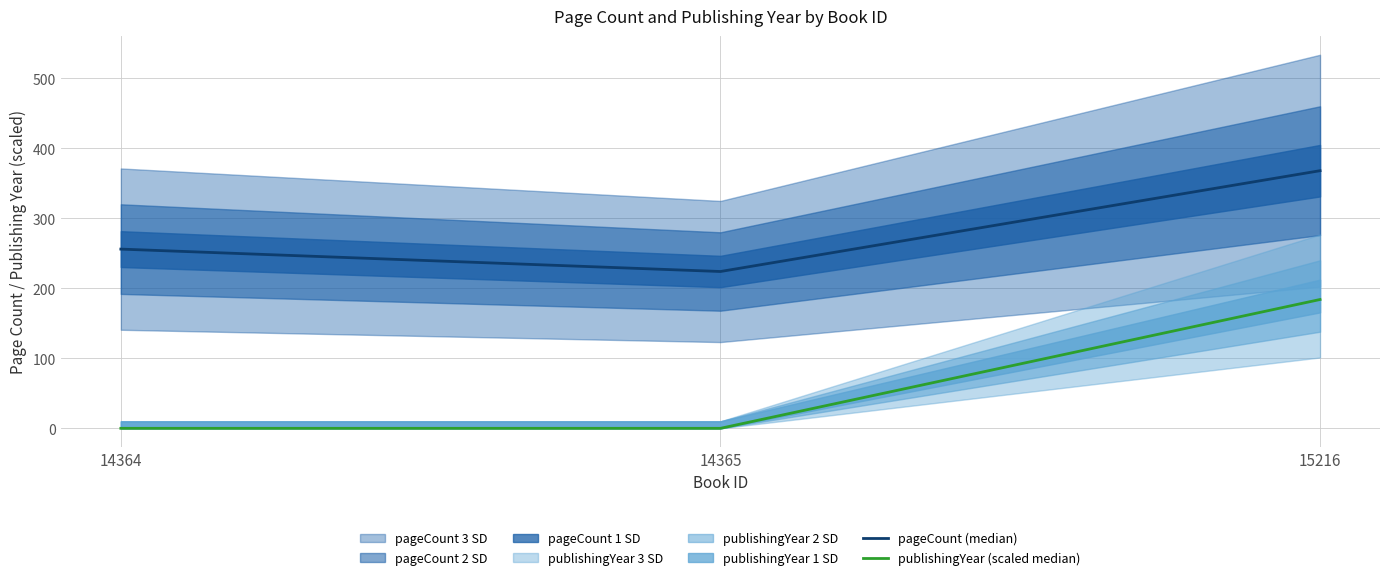

Reading left to right, what are all the values shown in this chart?

pageCount (median): 256	224	368
publishingYear (scaled median): 0	0	184